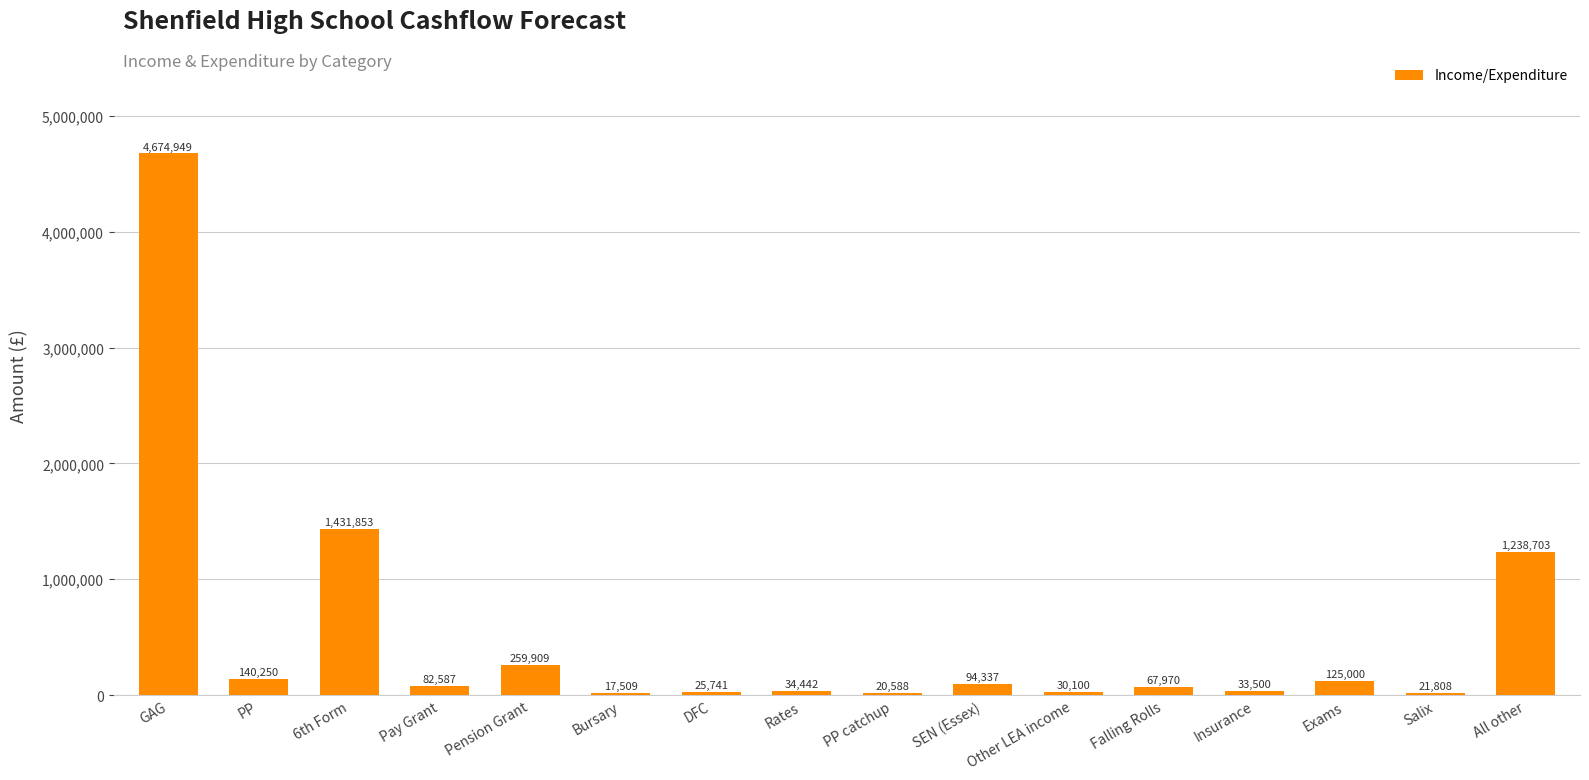

The chart shows a value of 82587 at Pay Grant. True or false?

True